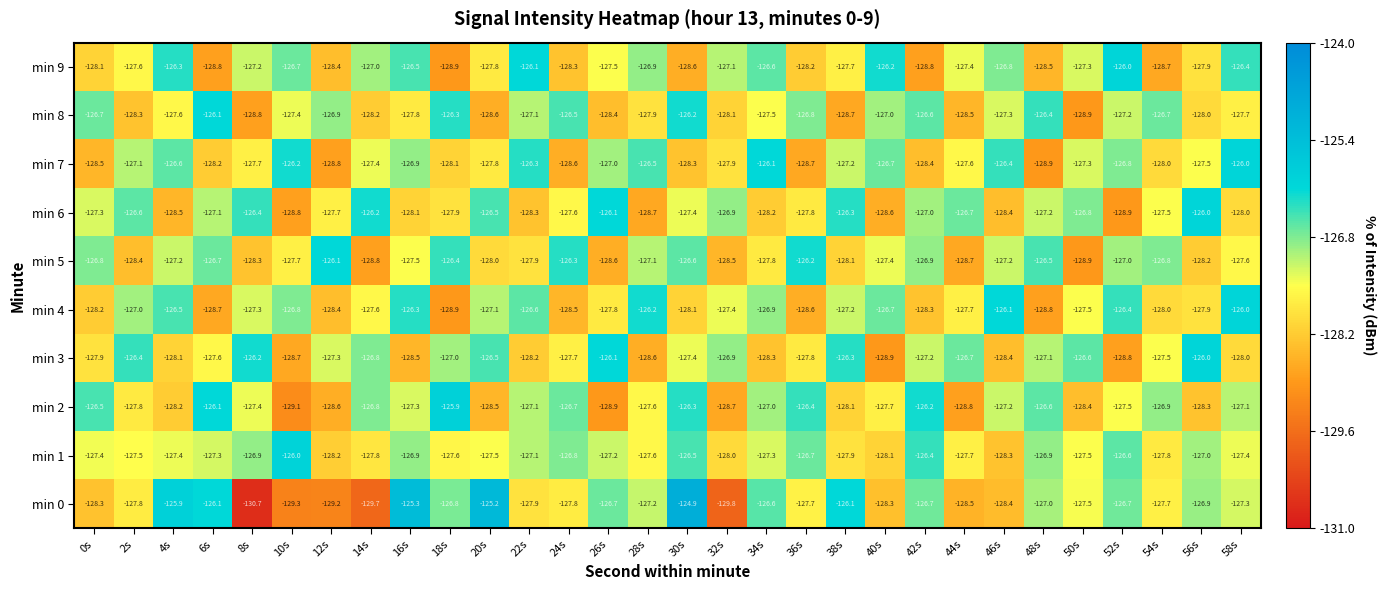

Which category has the lowest value across all series?

8s